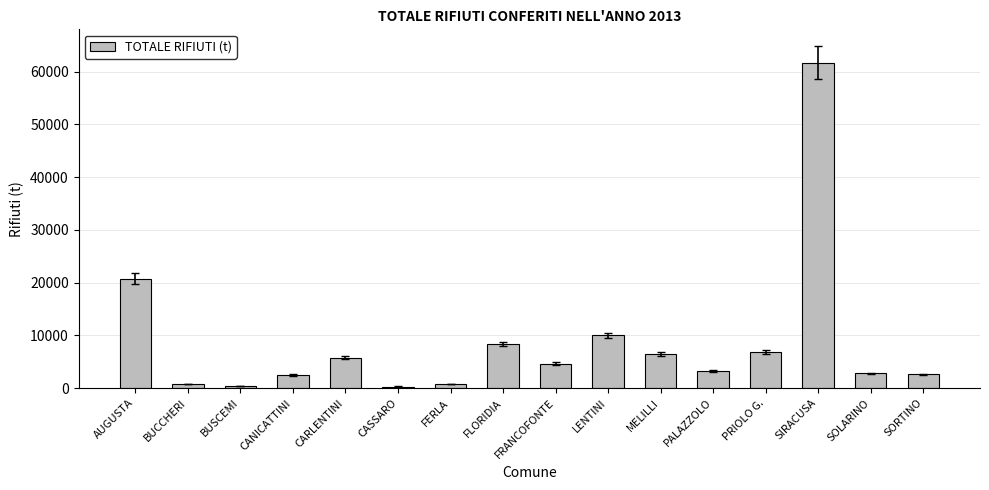

Between PRIOLO G. and CASSARO, which is larger?

PRIOLO G.